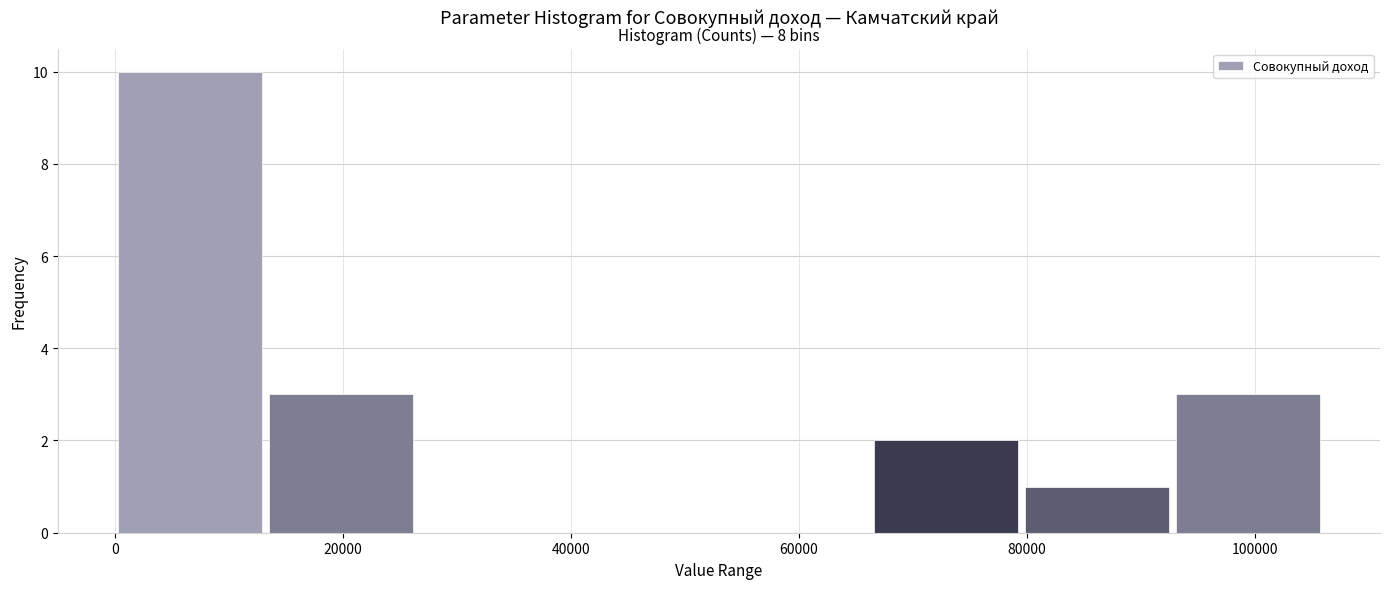

Over which range of the x-axis is the bar tallest?

0 to 14000